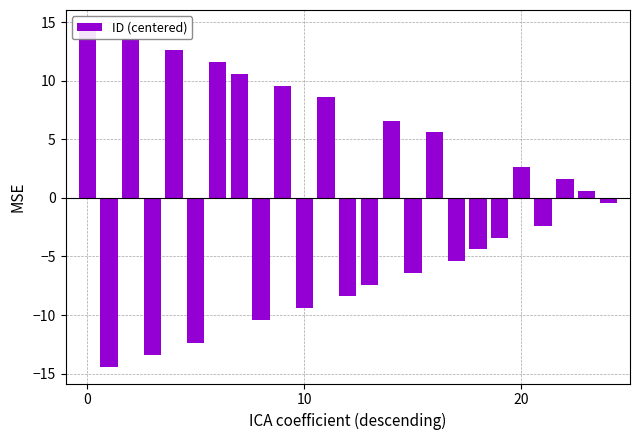

What is the change in value from 10 to 18?

+5.0